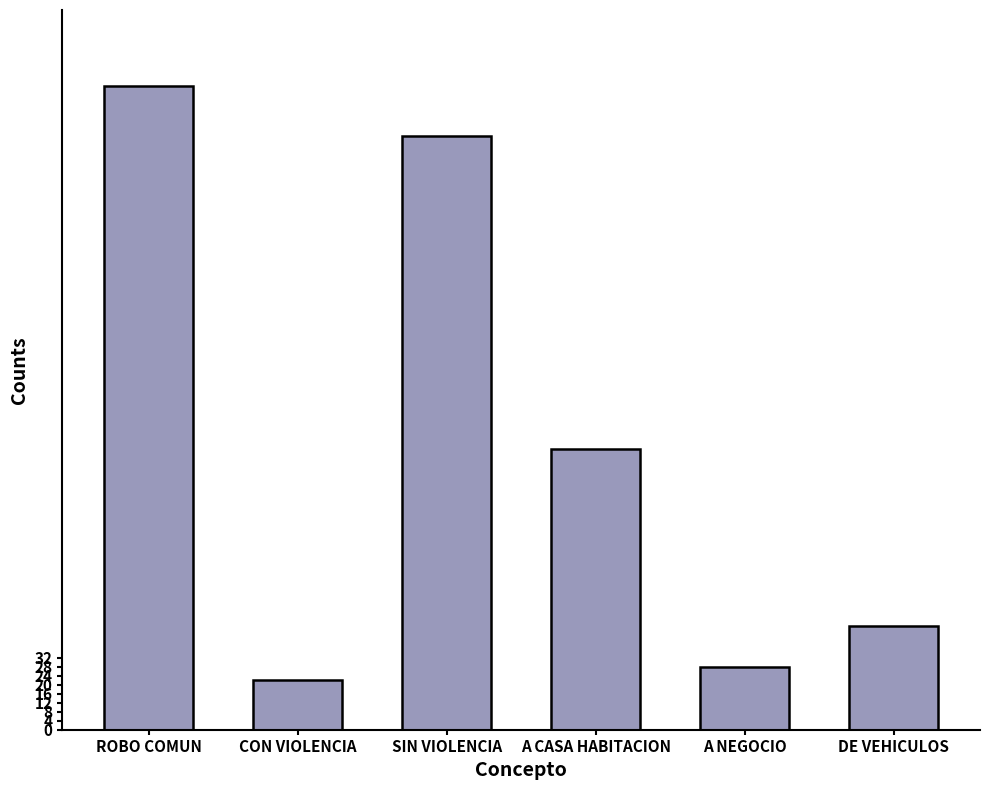

Reading right to left, what are all the values shown in this chart?

46	28	125	264	22	286